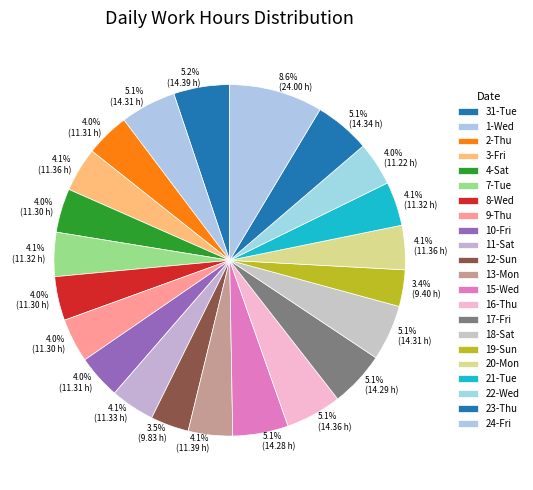

What is the smallest slice in the pie chart?

19-Sun